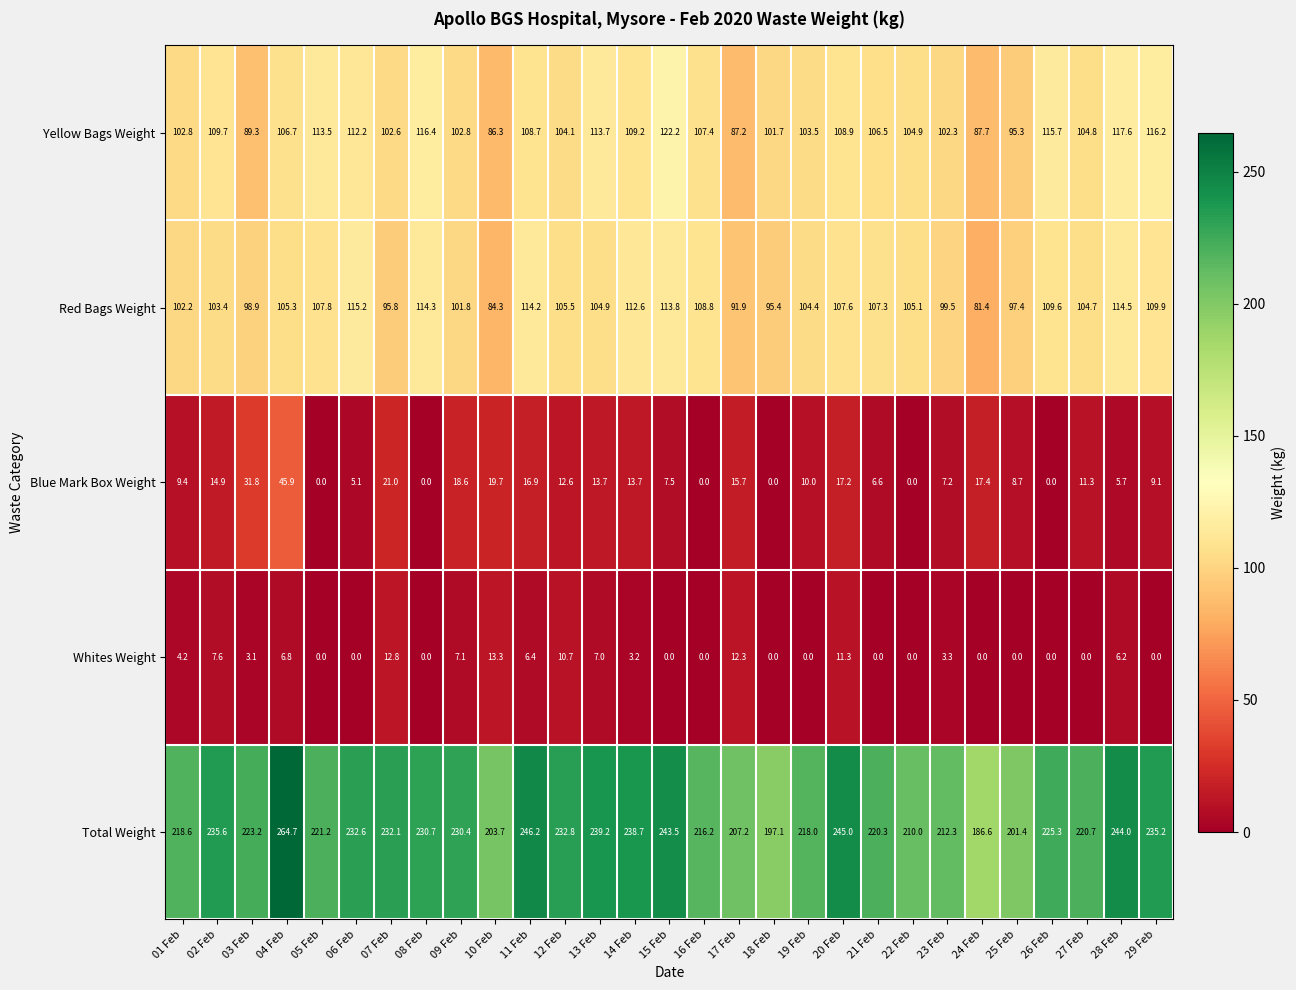

What is the difference between the highest and lowest values at 16 Feb?

216.2